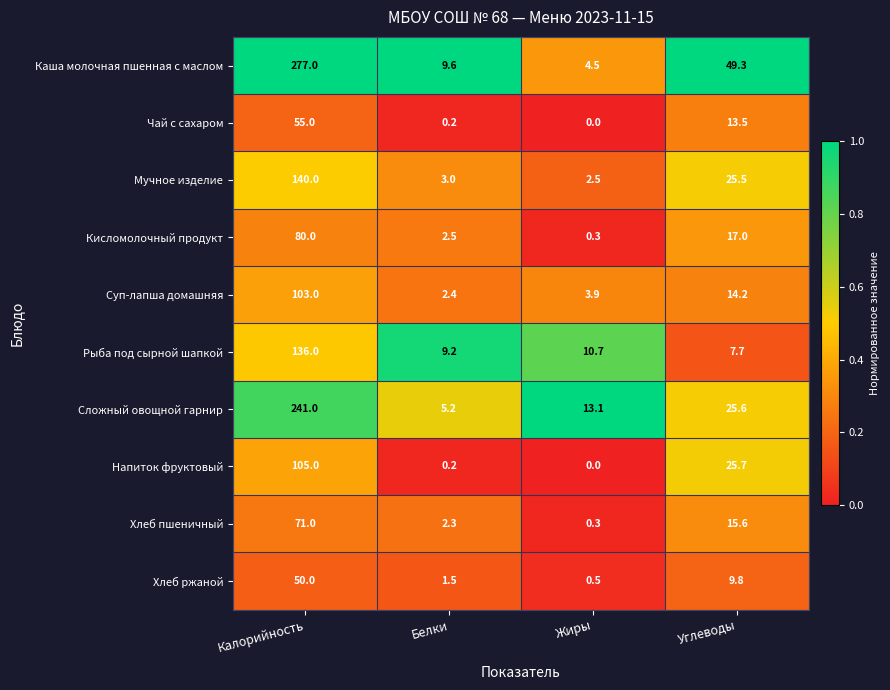

Rank the categories by Хлеб ржаной value from lowest to highest.

Жиры, Белки, Углеводы, Калорийность